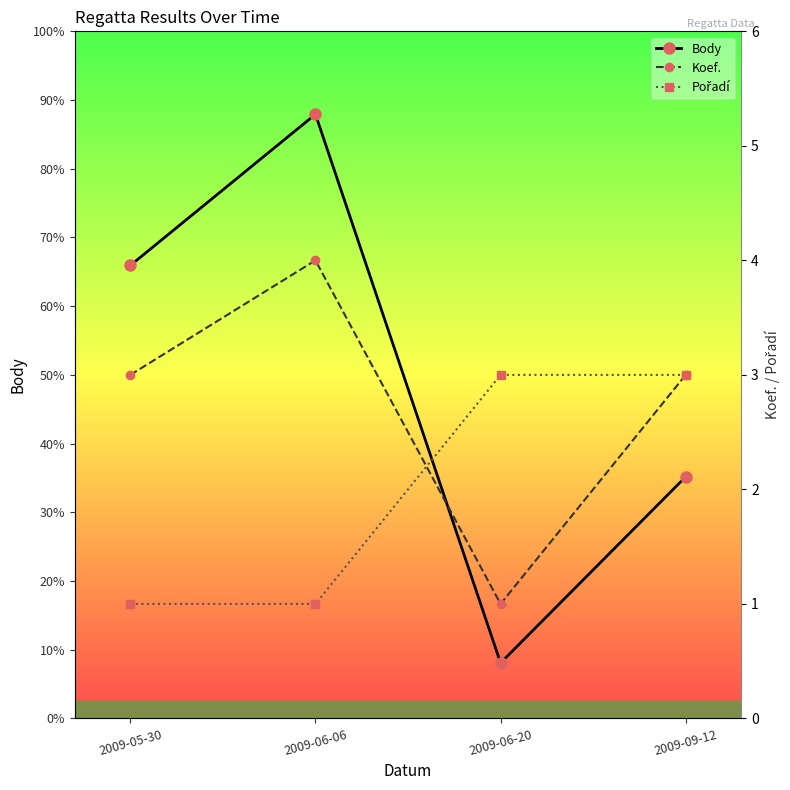

At which category is the sum across all series the highest?

2009-06-06